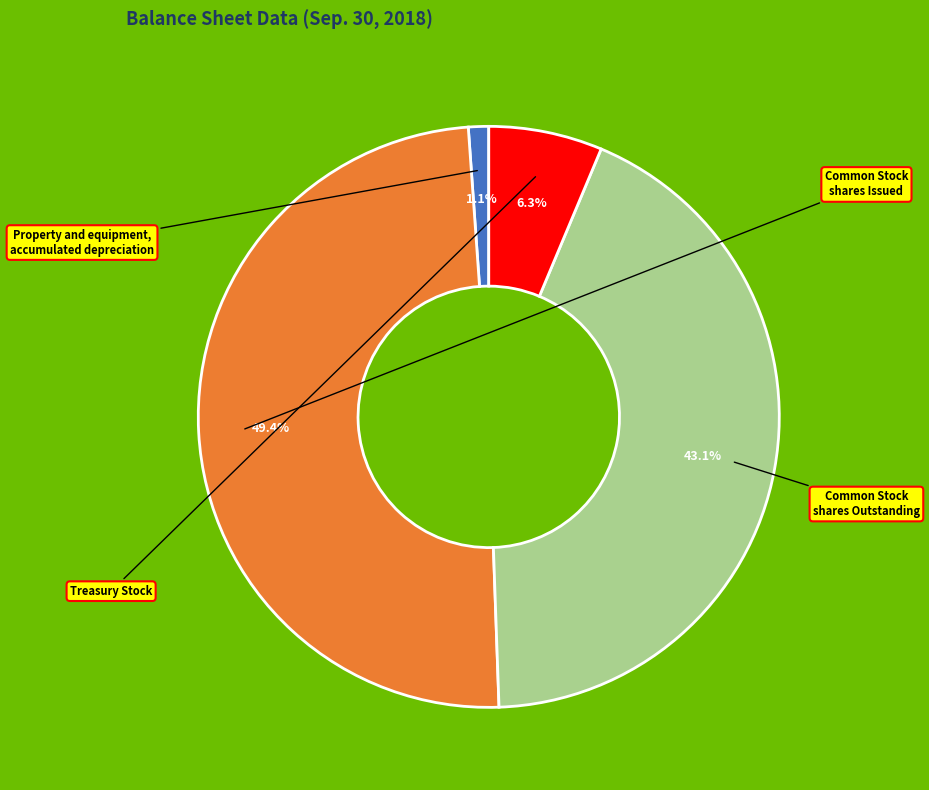

Count the number of slices in the pie.

4